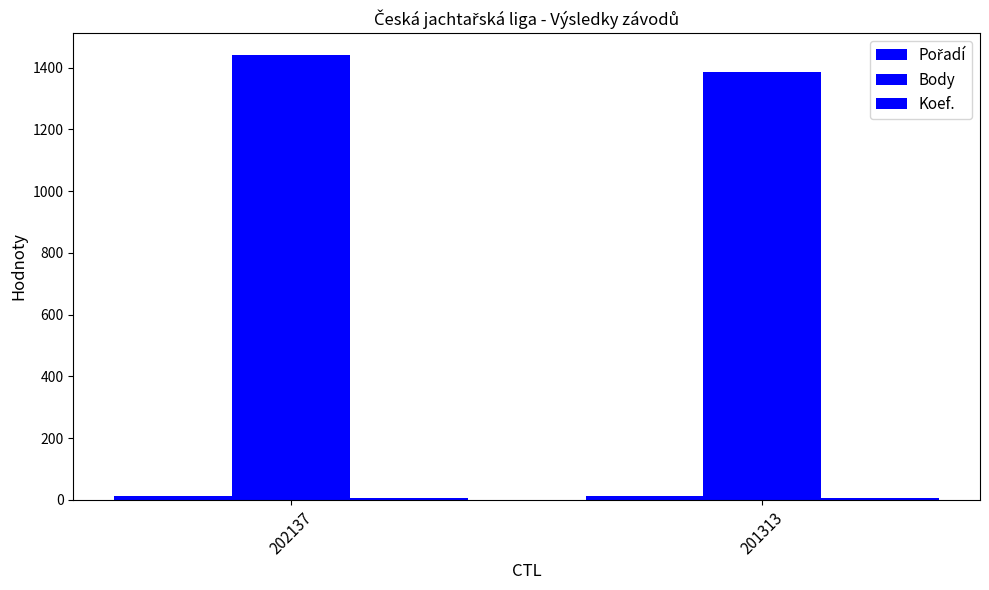

True or false: Pořadí has a value of 7 at 201313.

False